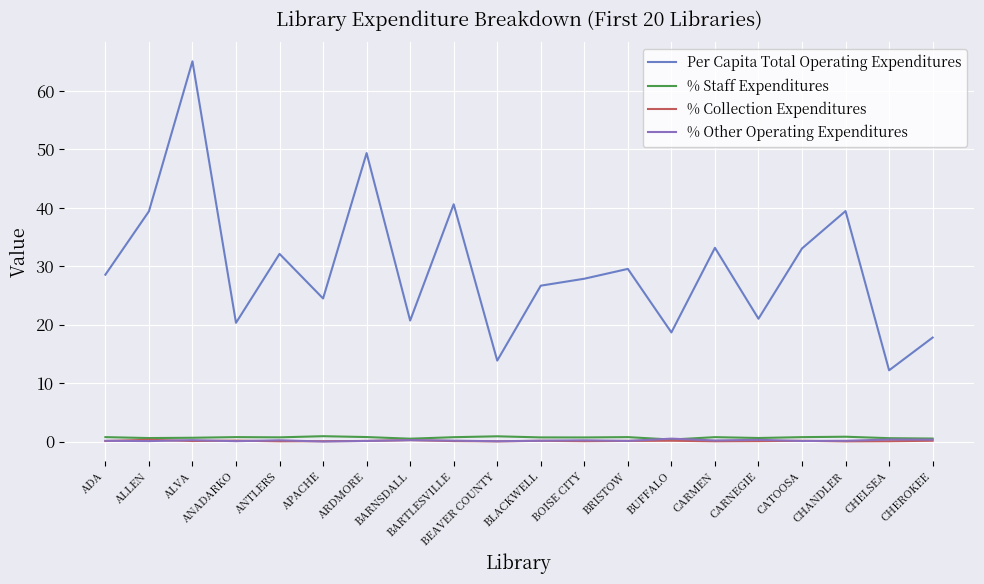

Where is the first local maximum for % Other Operating Expenditures?

ALVA